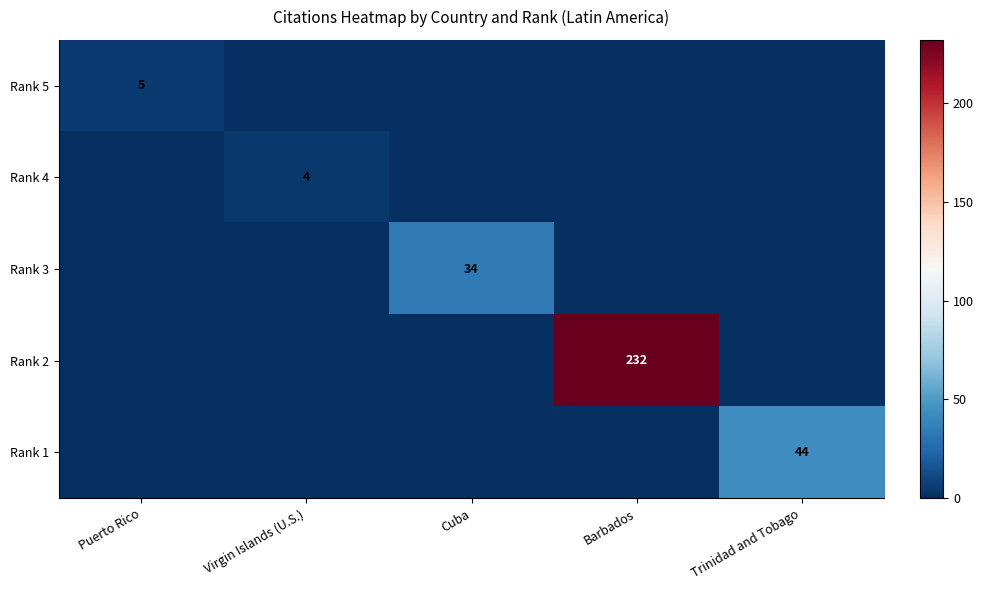

Is it true that Rank 3 equals 15 at Cuba?

False